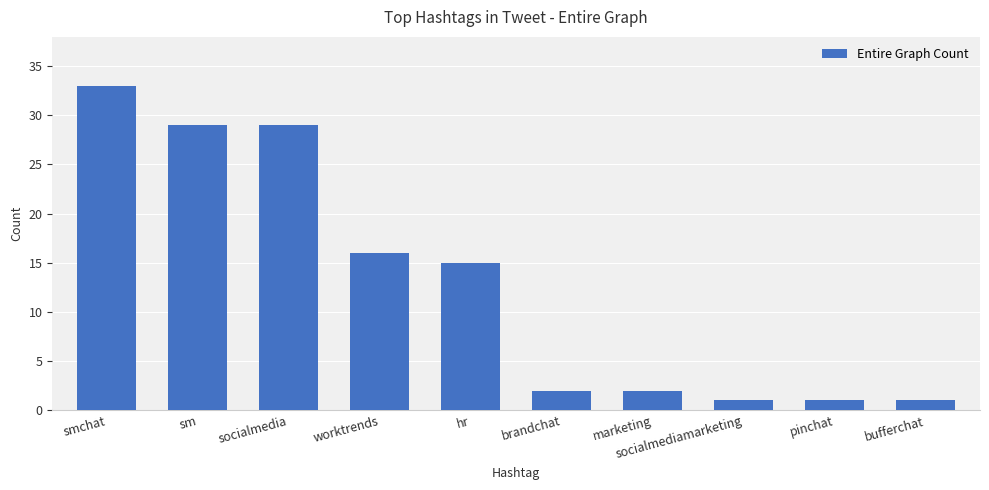

Which has a higher value, marketing or bufferchat?

marketing